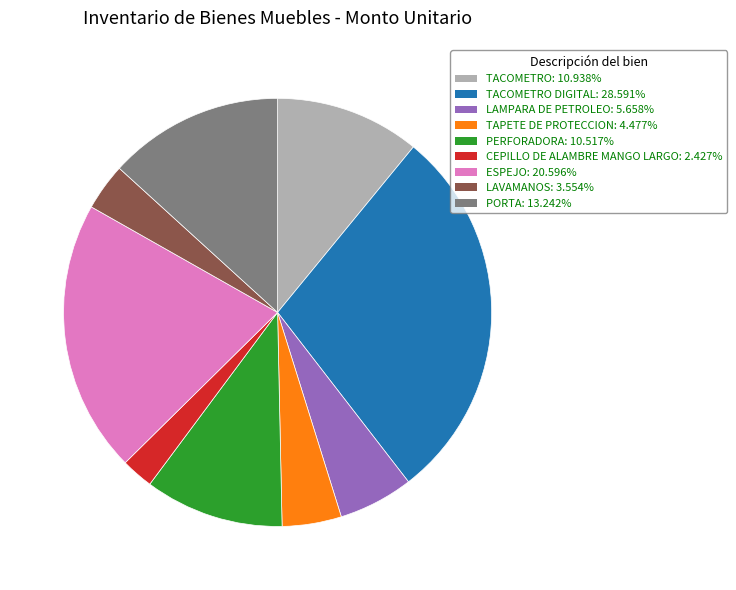

Does any single category account for the majority?

No